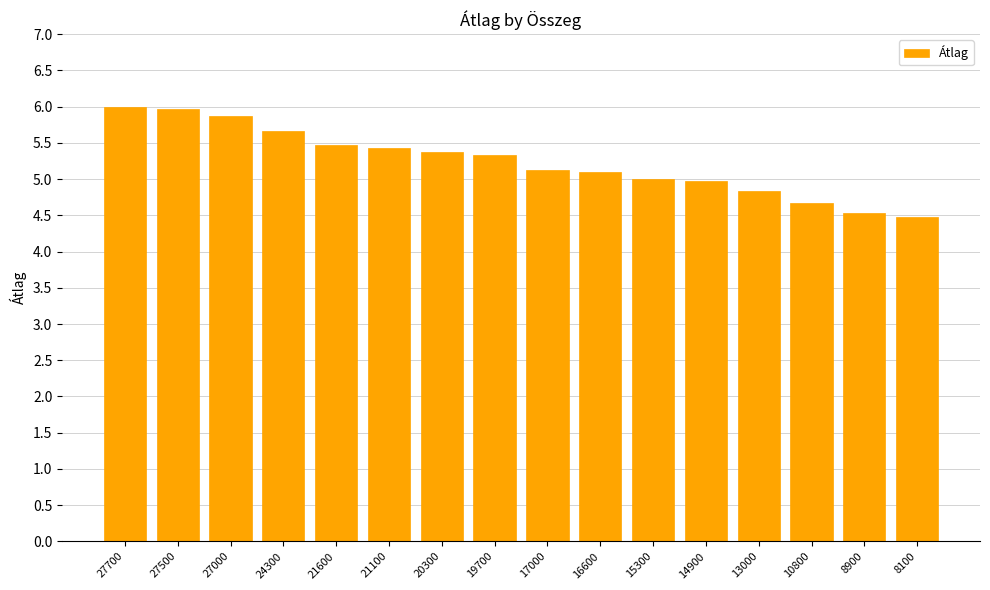

What is the average value?

5.2